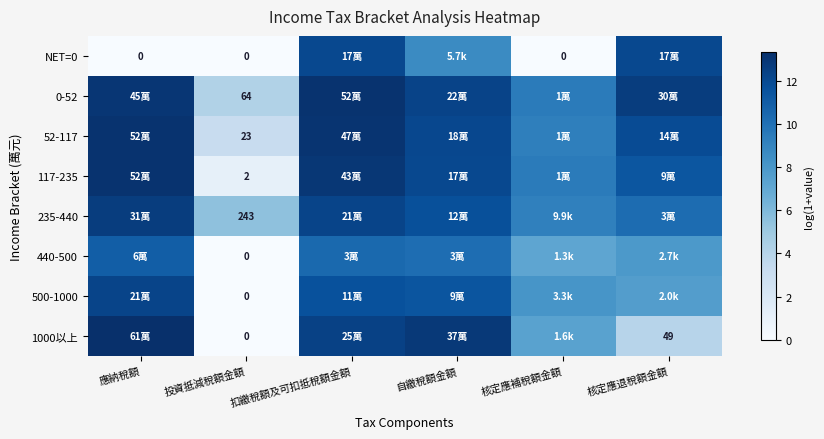

What is the difference between the second highest and second lowest values in the 52-117 series?

3.8